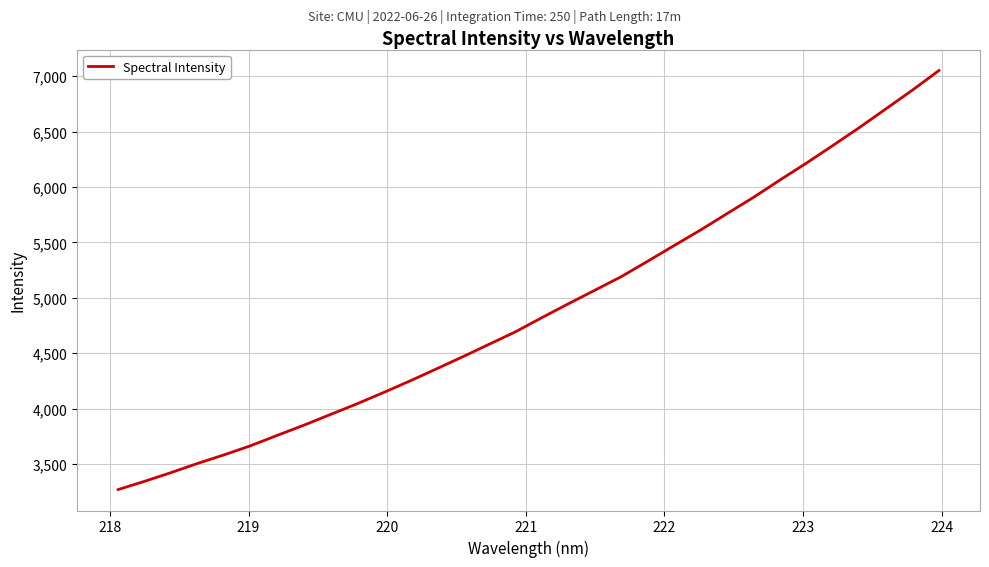

What is the difference between the maximum and minimum values?

3779.3